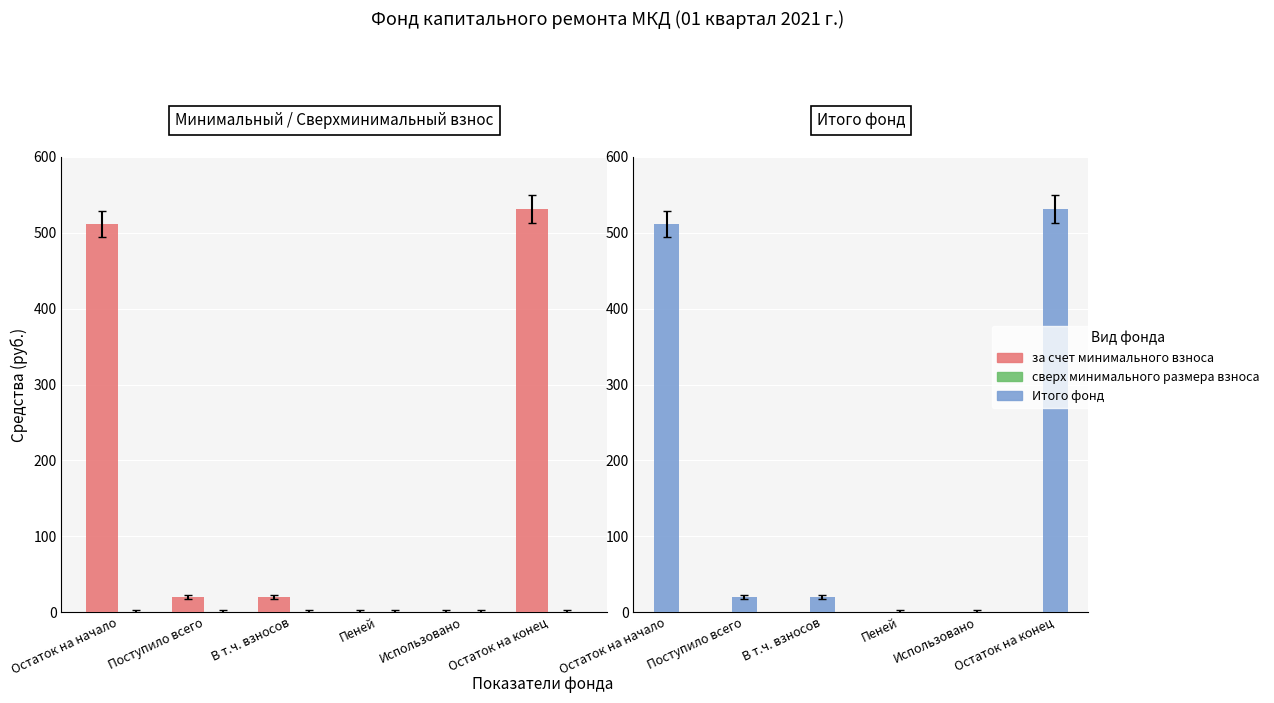

The сверх минимального размера взноса series shows 0.0 at Остаток на конец. True or false?

True